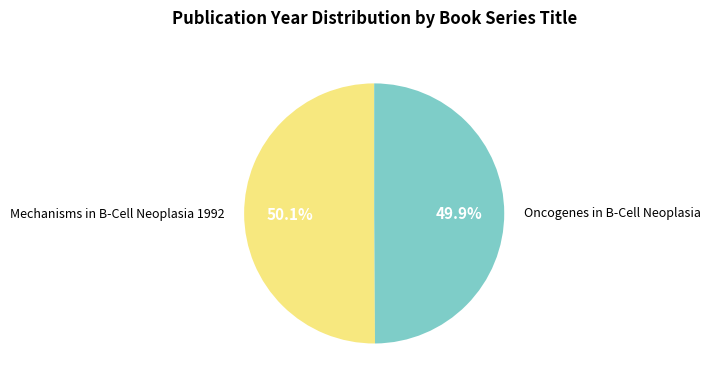

True or false: Oncogenes in B-Cell Neoplasia accounts for 40% of the total.

False